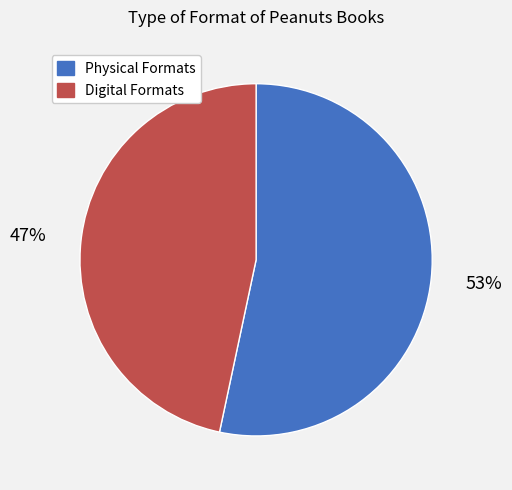

To the nearest percent, what is the average slice percentage?

50%